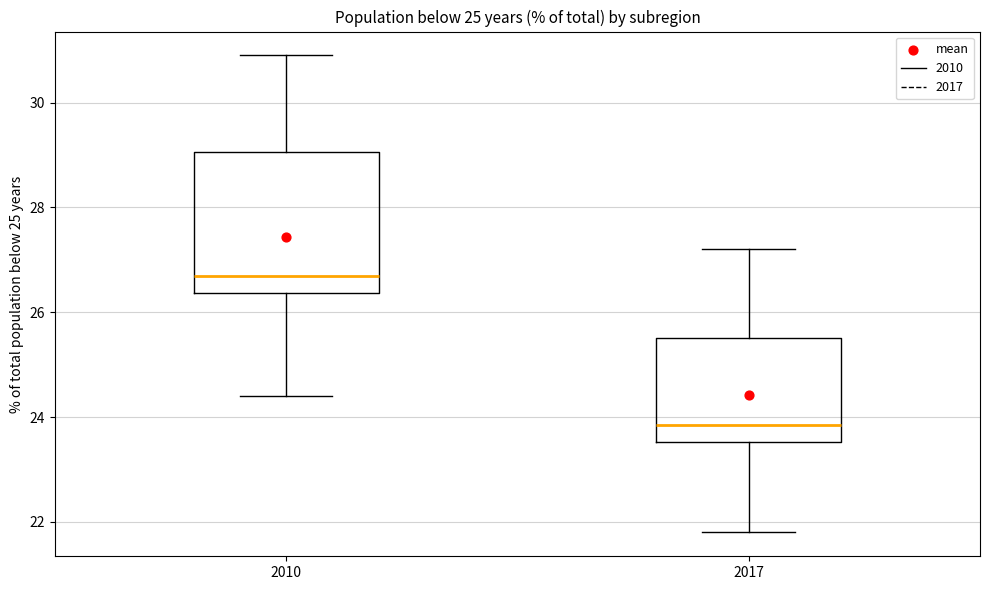

Reading left to right, transcribe this box plot: for each box, give where its median line is, the range the box spans, and where its two whiskers end, as read against the y-axis. The values are not printed on the chart, so give them approximately, as read against the axis.

2010: median 26.8, box 26.4 to 29.0, whiskers 24.4 to 31.0
2017: median 23.8, box 23.6 to 25.6, whiskers 21.8 to 27.2